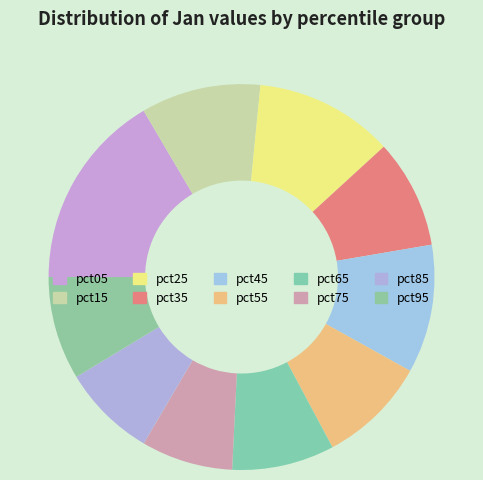

How many slices are in this pie chart?

10